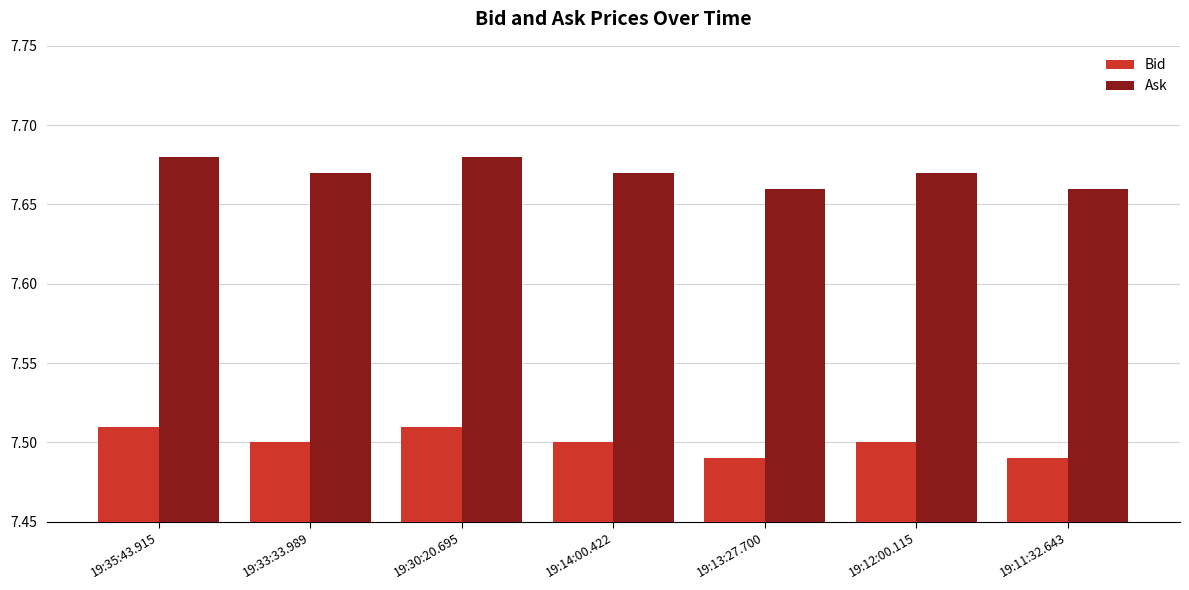

What is the total value across all series at 19:12:00.115?

15.2